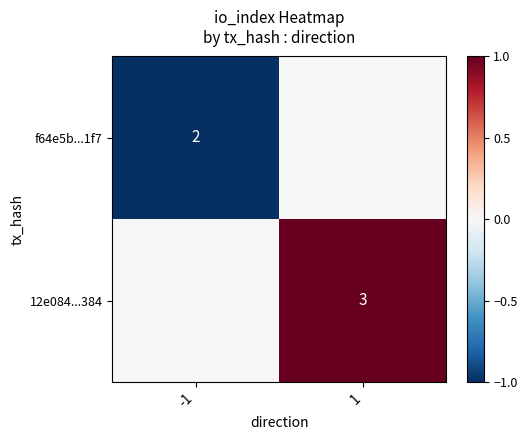

True or false: f64e5b...1f7 has a value of 0 at -1.

False